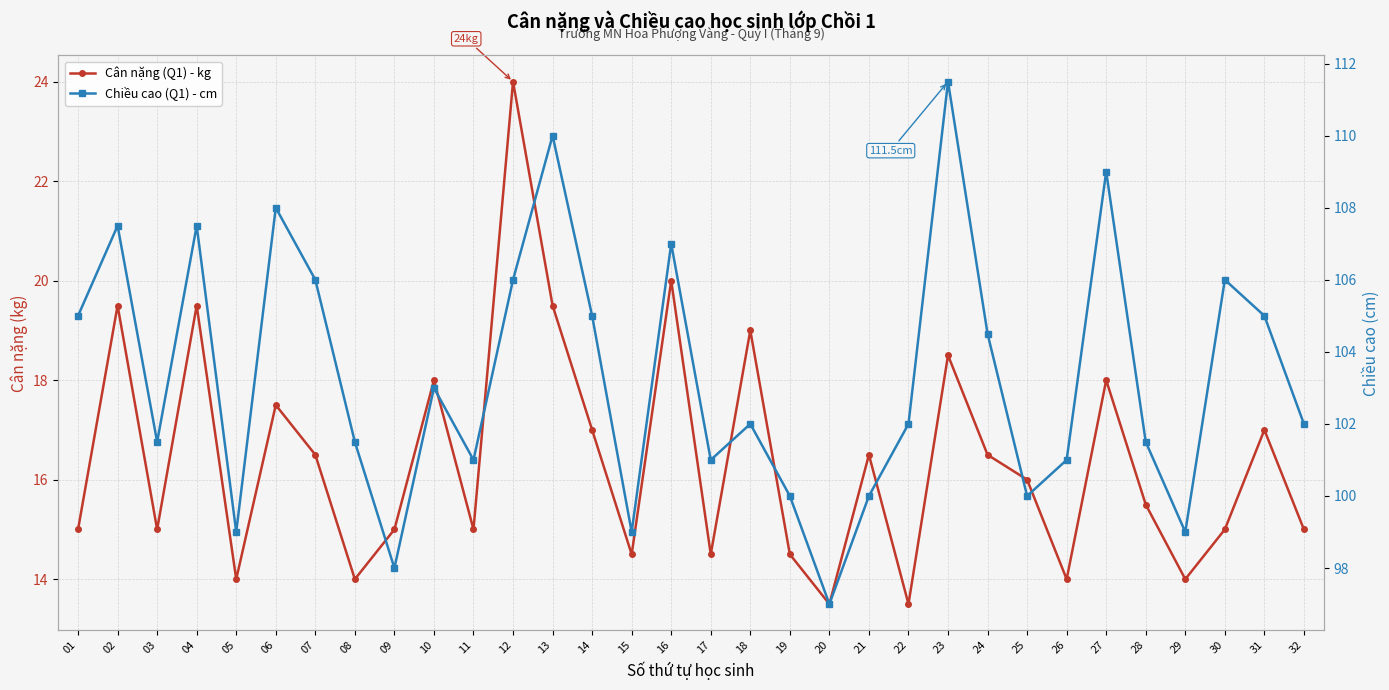

Where is the first local minimum for Chiều cao (Q1) - cm?

03